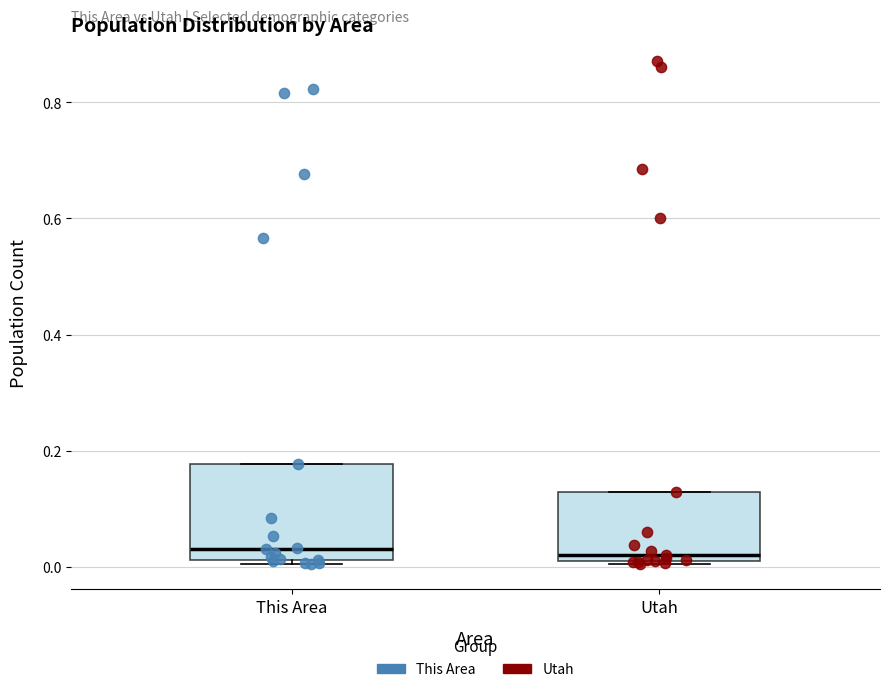

Reading left to right, read every box against the y-axis: the position of its median line, the range the box covers, and the ends of its whiskers. The values are not printed on the chart, so give them approximately, as read against the axis.

This Area: median 0.04, box 0.02 to 0.18, whiskers 0.00 to 0.18
Utah: median 0.02 (just above the box's lower edge), box 0.02 to 0.12, whiskers 0.00 to 0.12